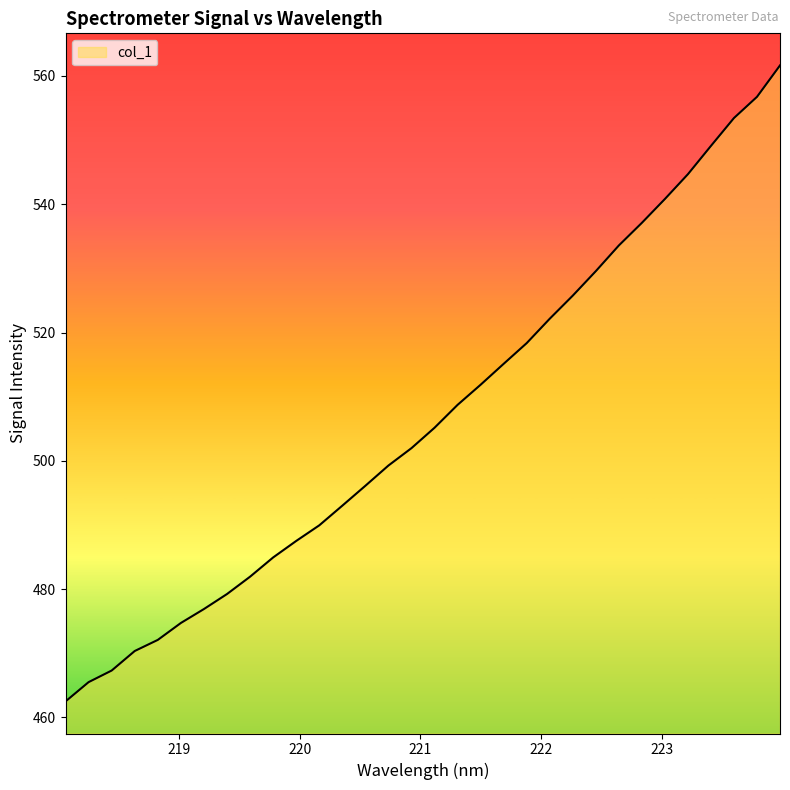

What is the smallest value displayed?

462.5